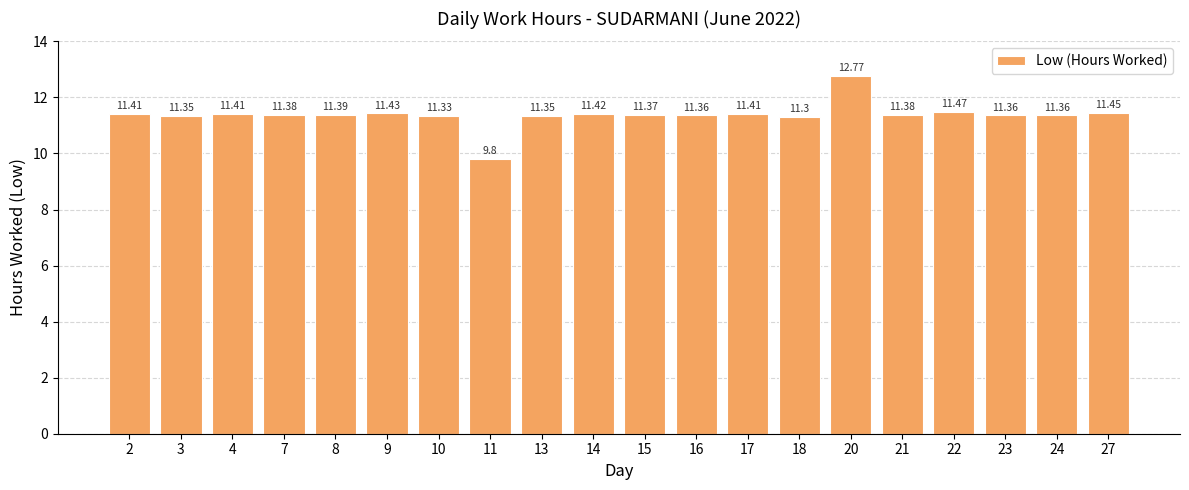

How many bars are there in total?

20